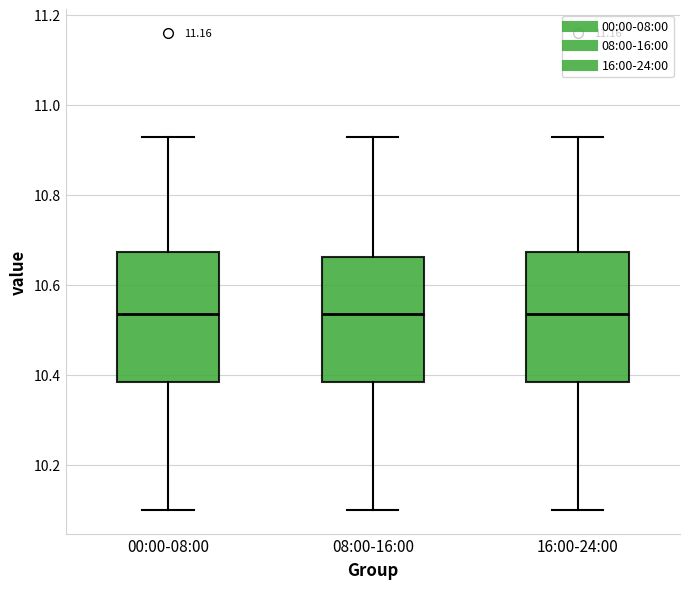

Where is the lower edge of the box for 00:00-08:00 on the y-axis? The values are not printed on the chart, so give them approximately, as read against the axis.

10.38